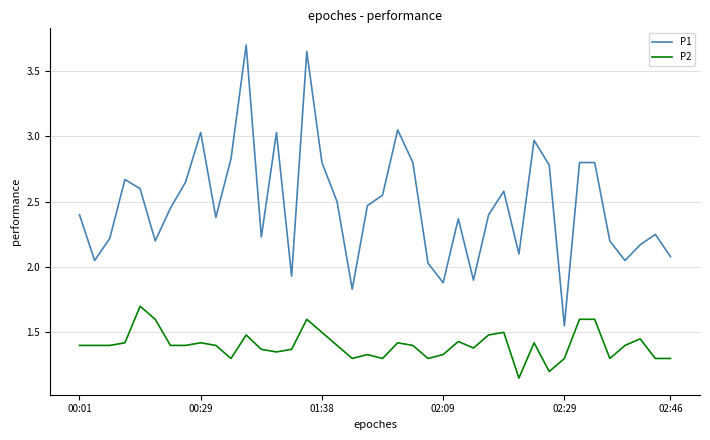

Which series has the largest total across all categories?

P1